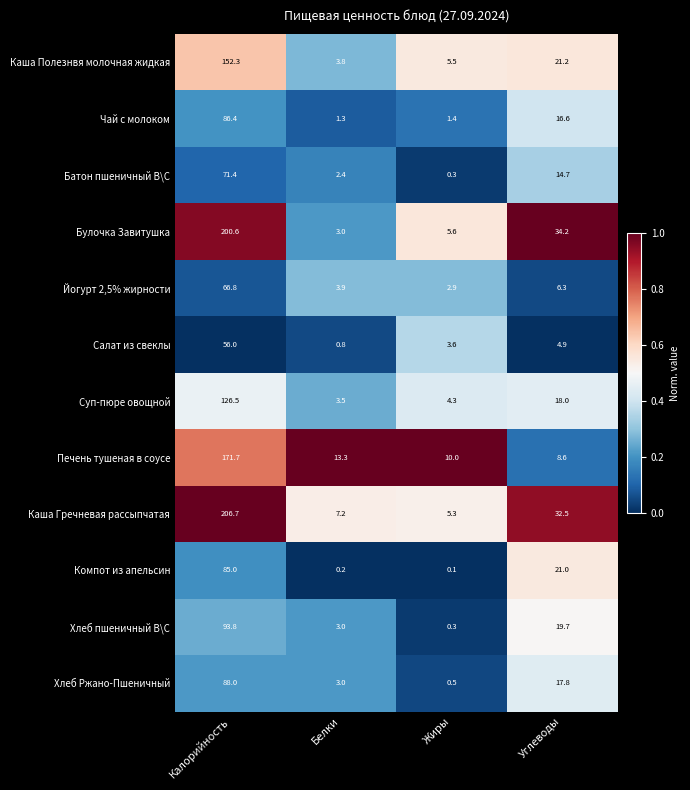

At which label does Йогурт 2,5% жирности first exceed 6?

Калорийность